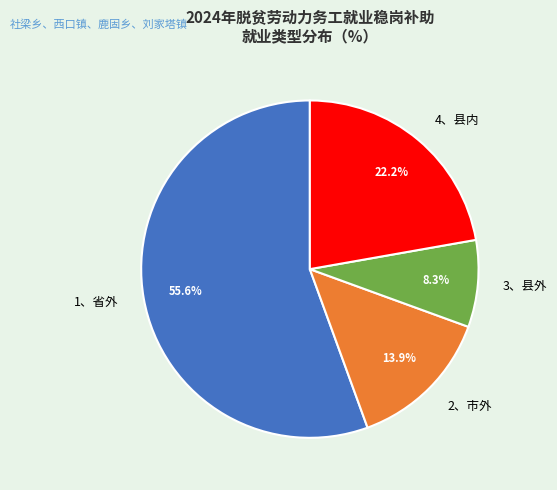

To the nearest percent, what is the difference between the 2、市外 and 4、县内 slice percentages?

8%